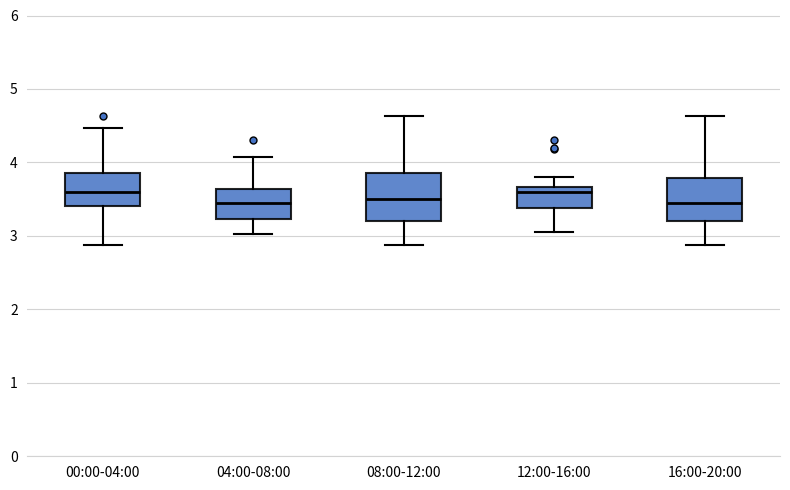

Where does the lower whisker of the box for 08:00-12:00 end on the y-axis? The values are not printed on the chart, so give them approximately, as read against the axis.

2.9